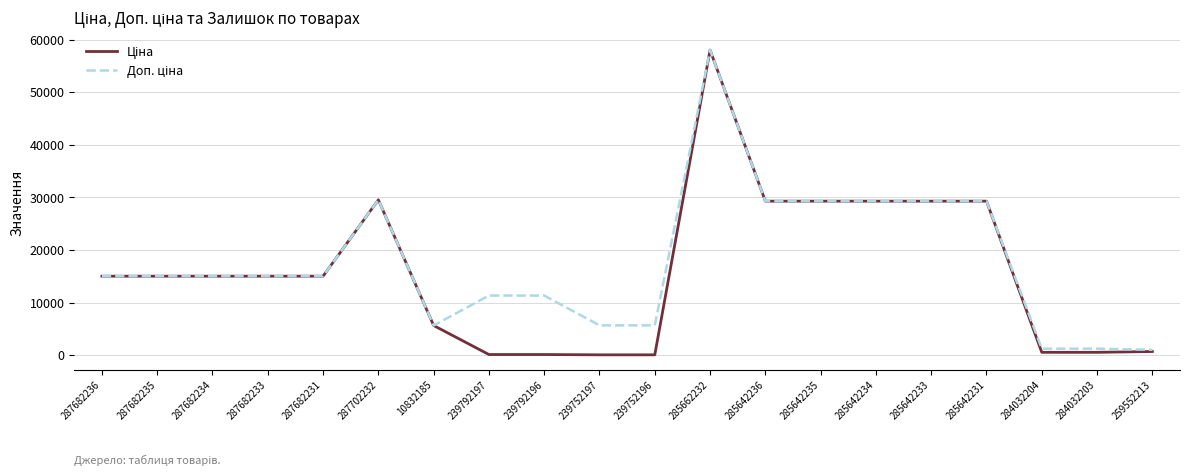

What is the total value across all series at 10832185?

11272.0